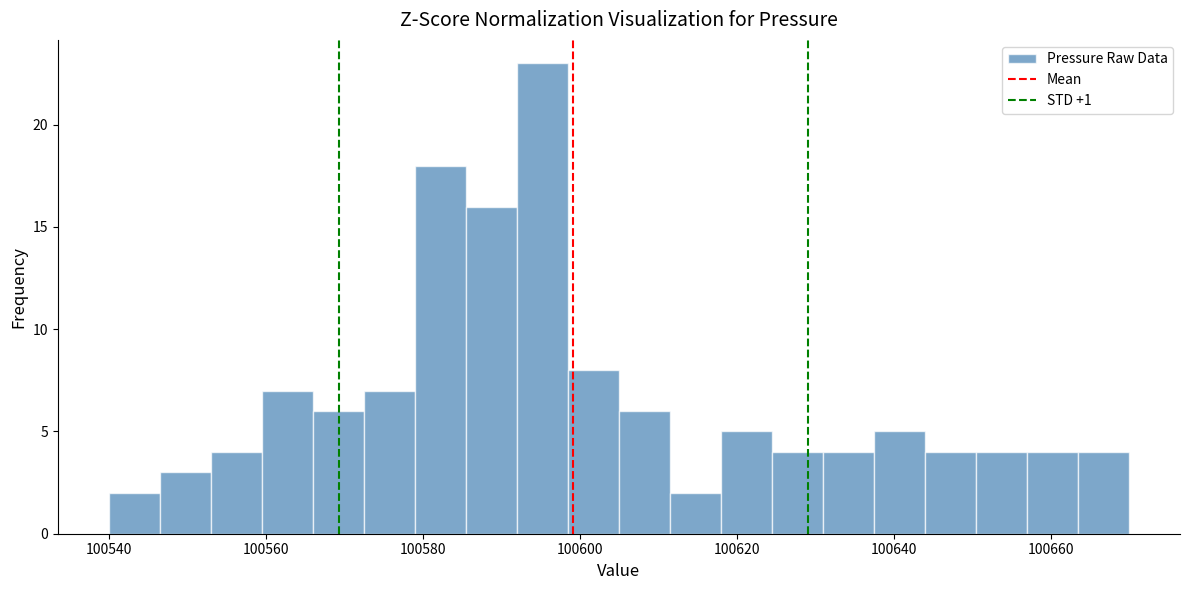

Read against the x-axis, roughly where is the centre of the tallest bar?

100596